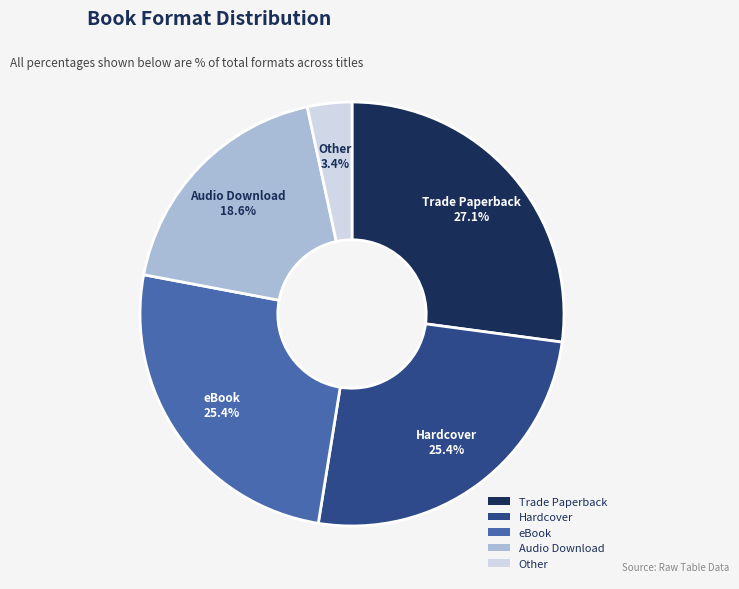

Count the number of slices in the pie.

5